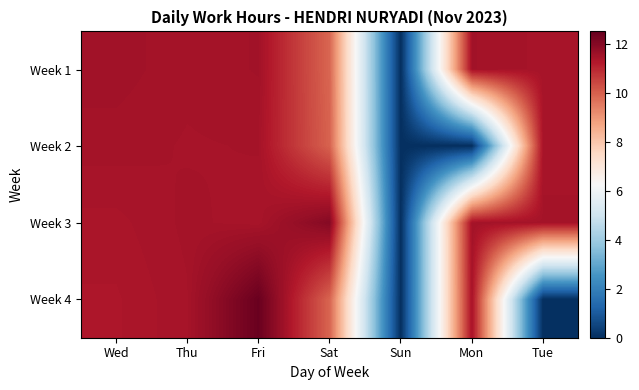

Reading right to left, list all the values displayed in this chart.

Week 1: Tue=11.4	Mon=11.5	Sun=0.0	Sat=9.9	Fri=11.5	Thu=11.4	Wed=11.5
Week 2: Tue=11.4	Mon=0.0	Sun=0.0	Sat=9.9	Fri=11.4	Thu=11.4	Wed=11.4
Week 3: Tue=11.4	Mon=11.5	Sun=0.0	Sat=12.0	Fri=11.4	Thu=11.4	Wed=11.4
Week 4: Tue=0.0	Mon=11.4	Sun=0.0	Sat=9.9	Fri=12.4	Thu=11.4	Wed=11.3